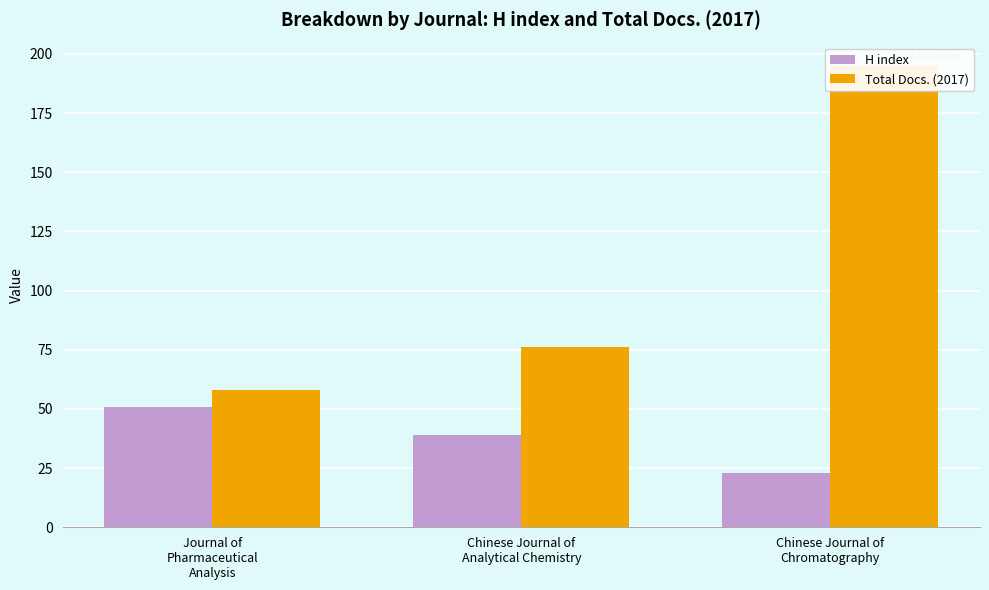

Rank the series by their average value, from highest to lowest.

Total Docs. (2017), H index